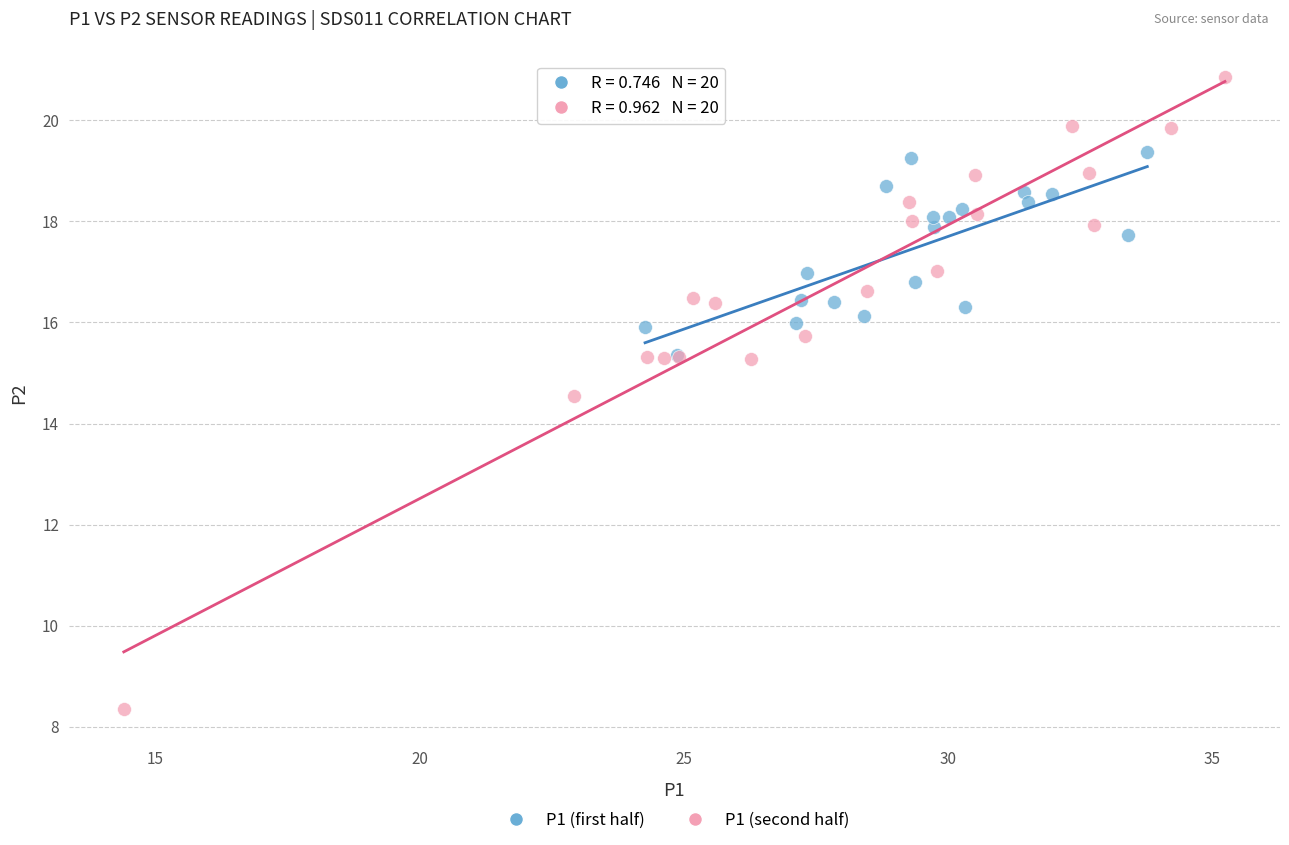

Which series has the widest spread of Y values?

P1 (second half)